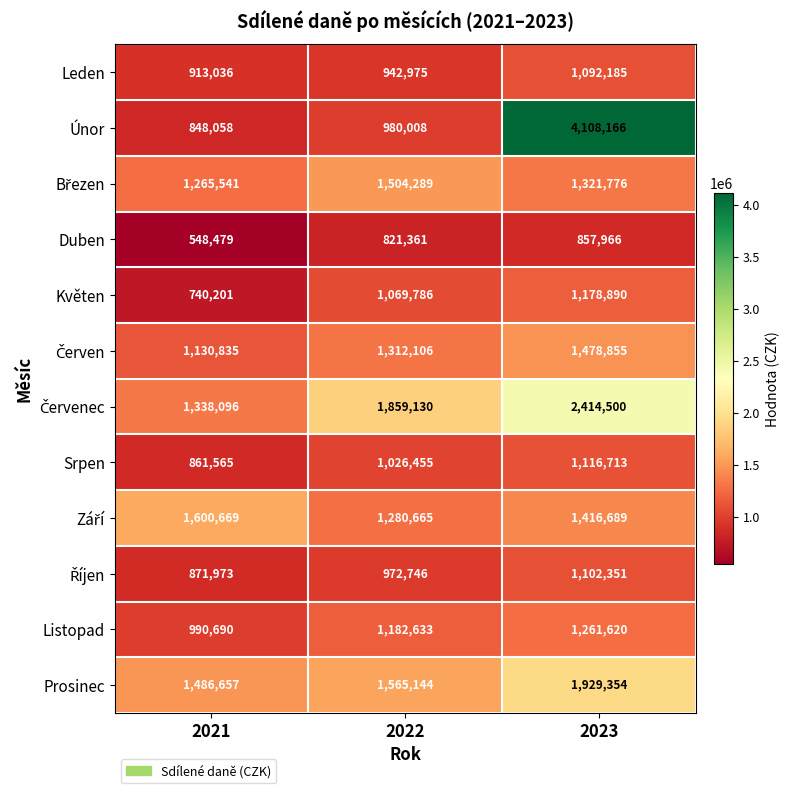

What is the difference between the Prosinec values at 2023 and 2021?

442697